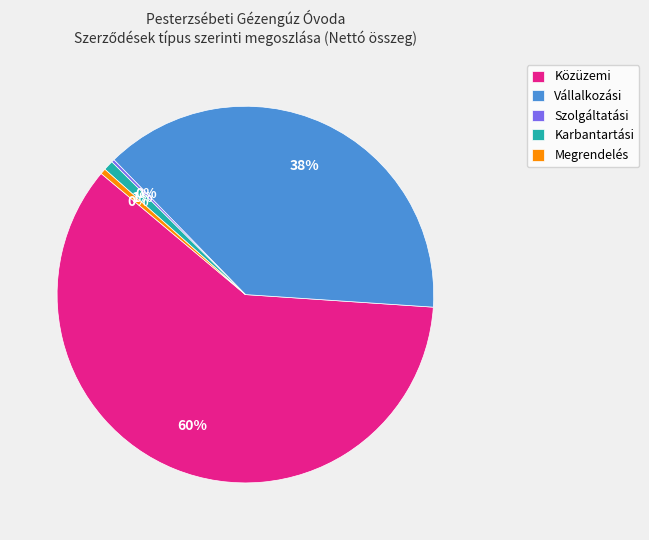

Which category has the biggest portion of the pie?

Közüzemi